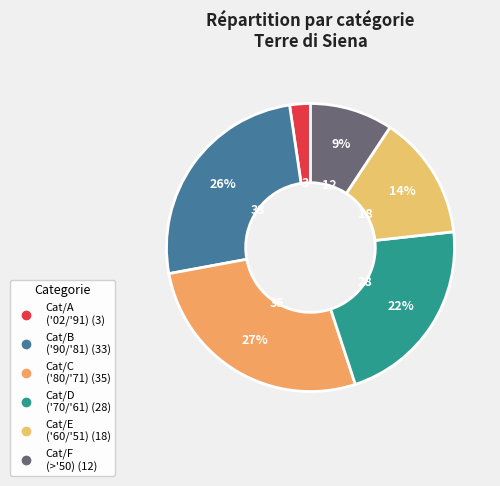

Is the sum of Cat/B and Cat/A greater than half?

No